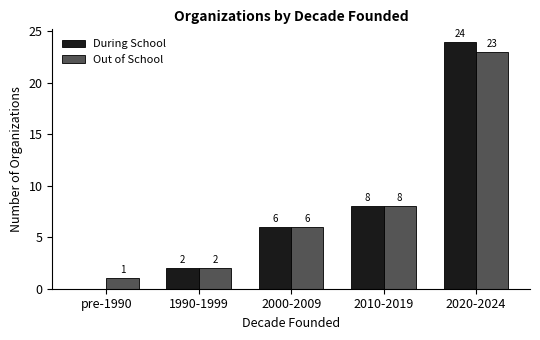

Reading right to left, transcribe all the data shown in this chart.

During School: 2020-2024=24	2010-2019=8	2000-2009=6	1990-1999=2	pre-1990=0
Out of School: 2020-2024=23	2010-2019=8	2000-2009=6	1990-1999=2	pre-1990=1